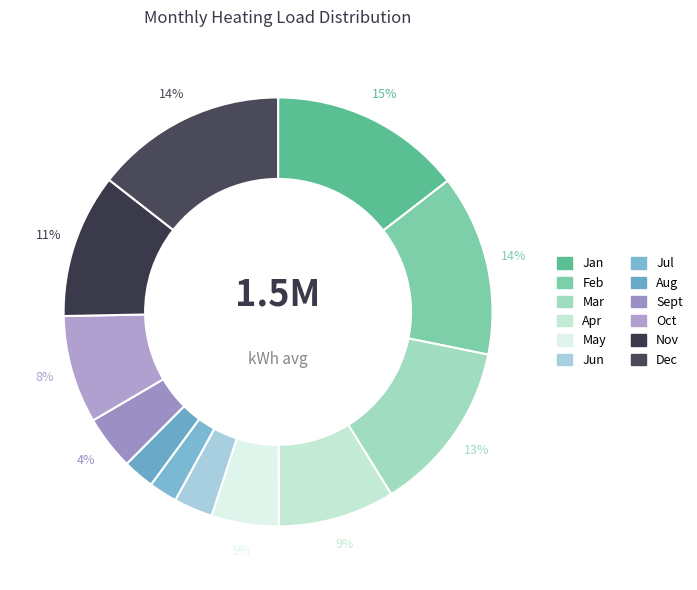

Rank the categories by value from lowest to highest.

Jul, Aug, Jun, Sept, May, Oct, Apr, Nov, Mar, Feb, Dec, Jan